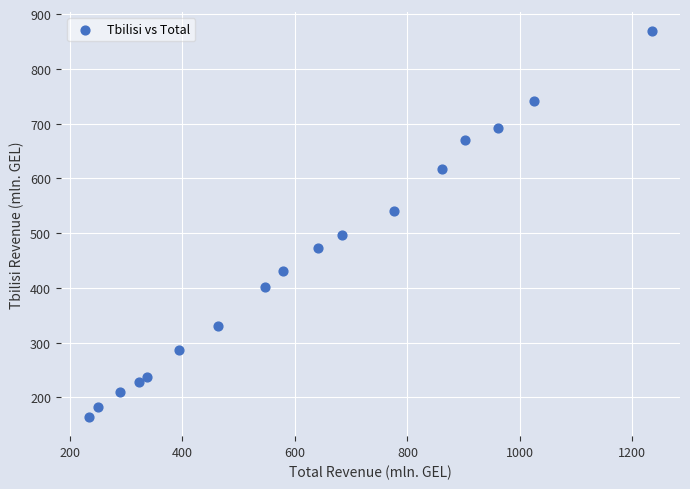

What is the range of Y values (max minus min)?

704.4